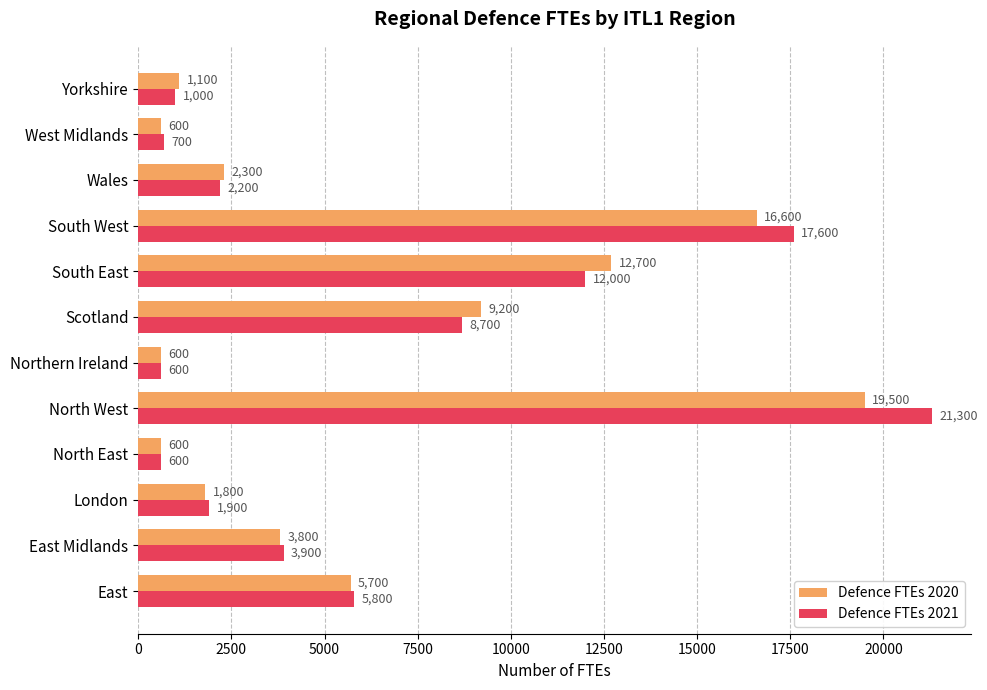

List the series in order of their peak value, highest first.

Defence FTEs 2021, Defence FTEs 2020